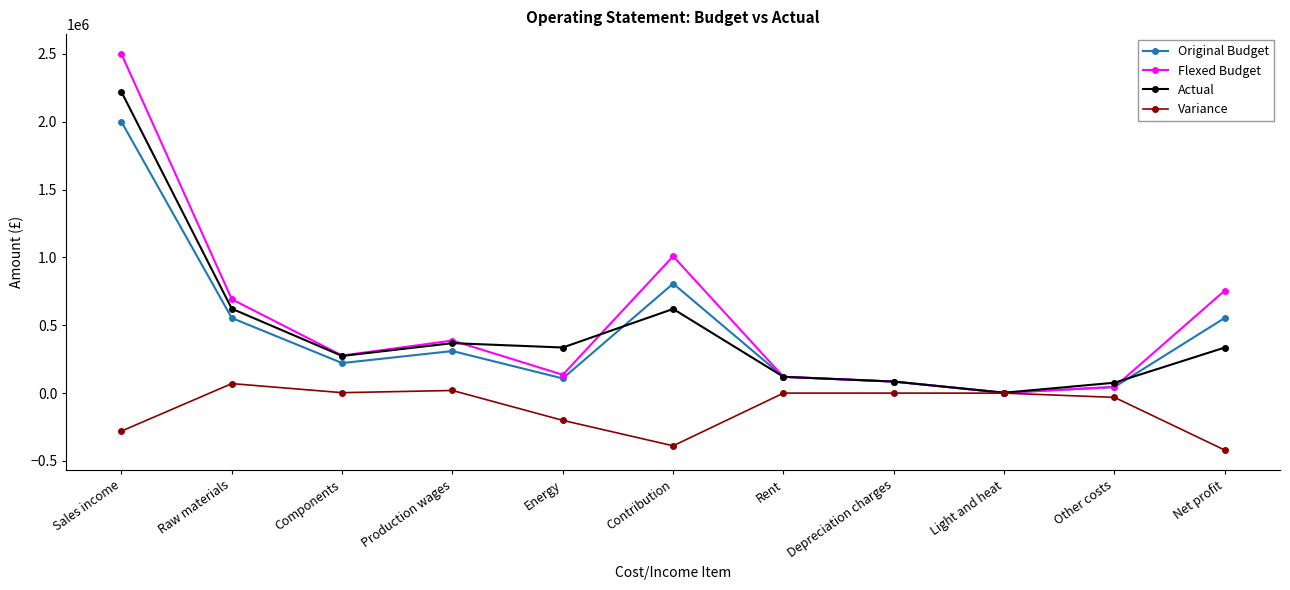

What is the minimum value shown in the chart?

-420304